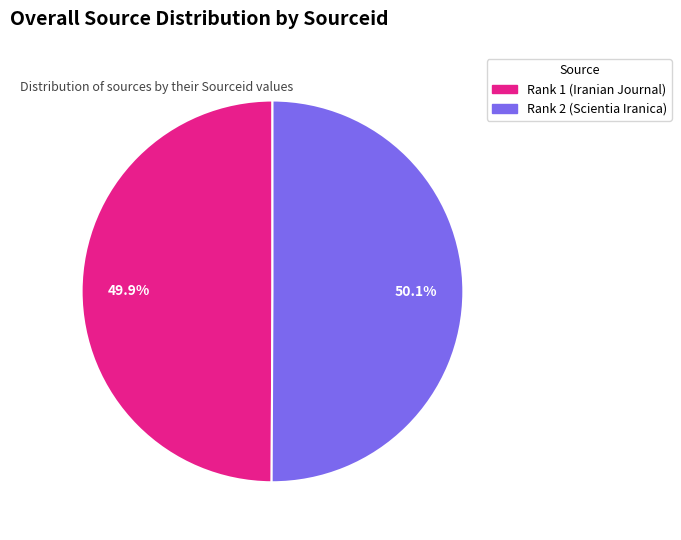

Approximately how many times larger is the value at Rank 2 (Scientia Iranica) compared to Rank 1 (Iranian Journal)?

1.0